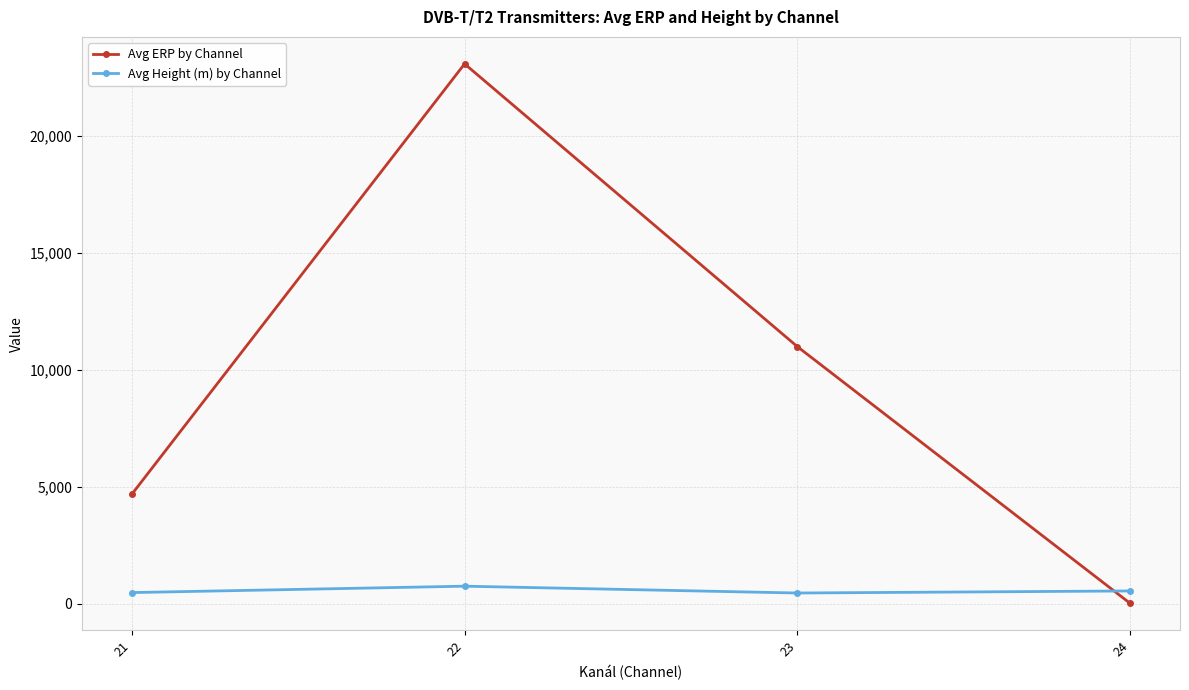

What is the value of the Avg Height (m) by Channel point at the 1st from the left?

483.4